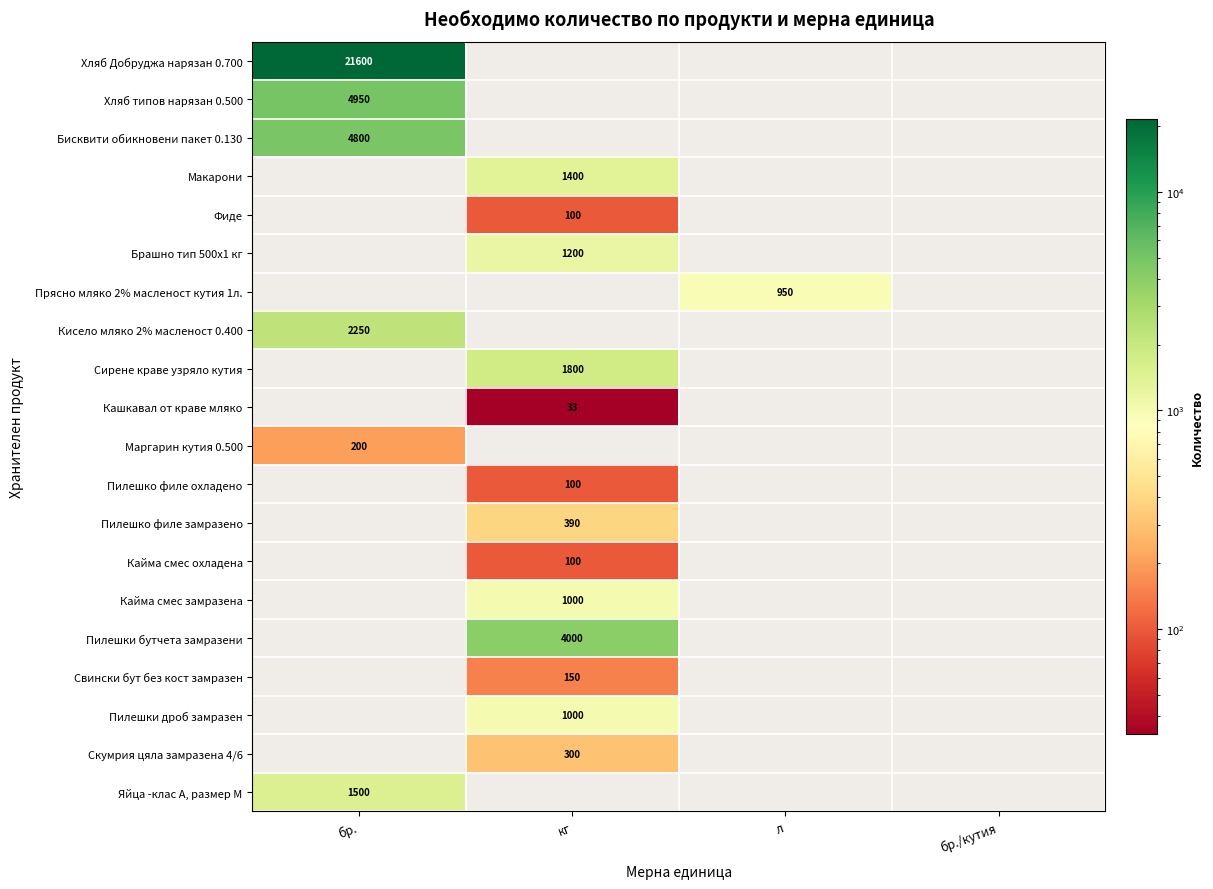

The value of Кайма смес замразена at кг is 257. True or false?

False